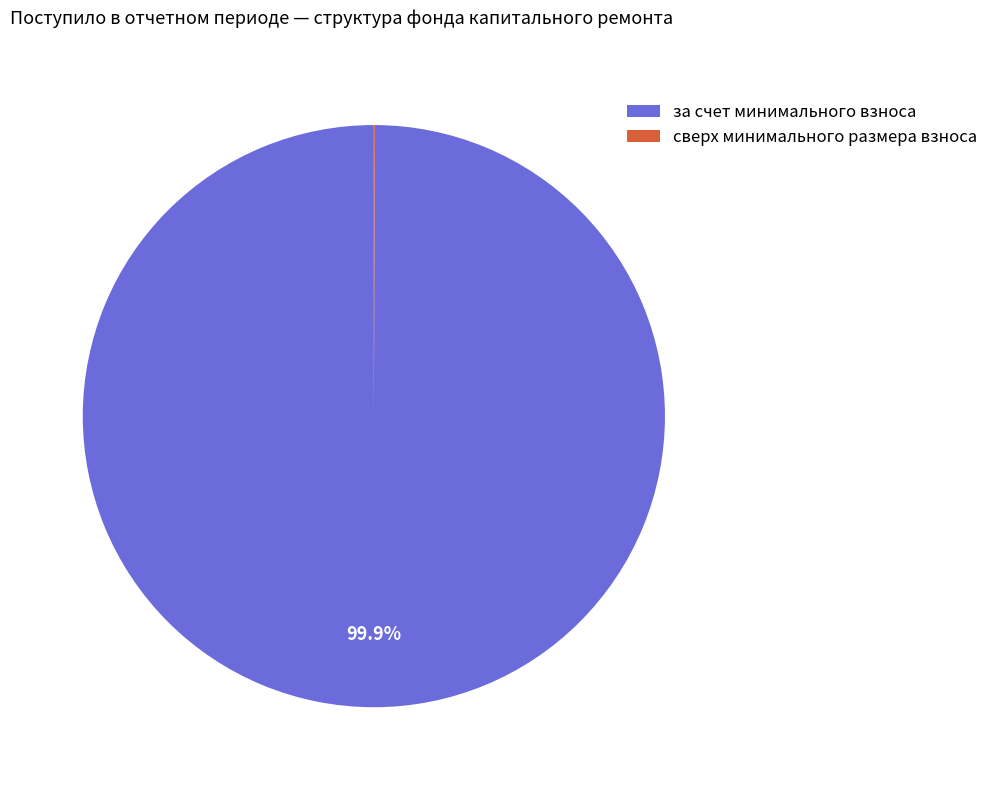

What is the majority slice?

за счет минимального взноса